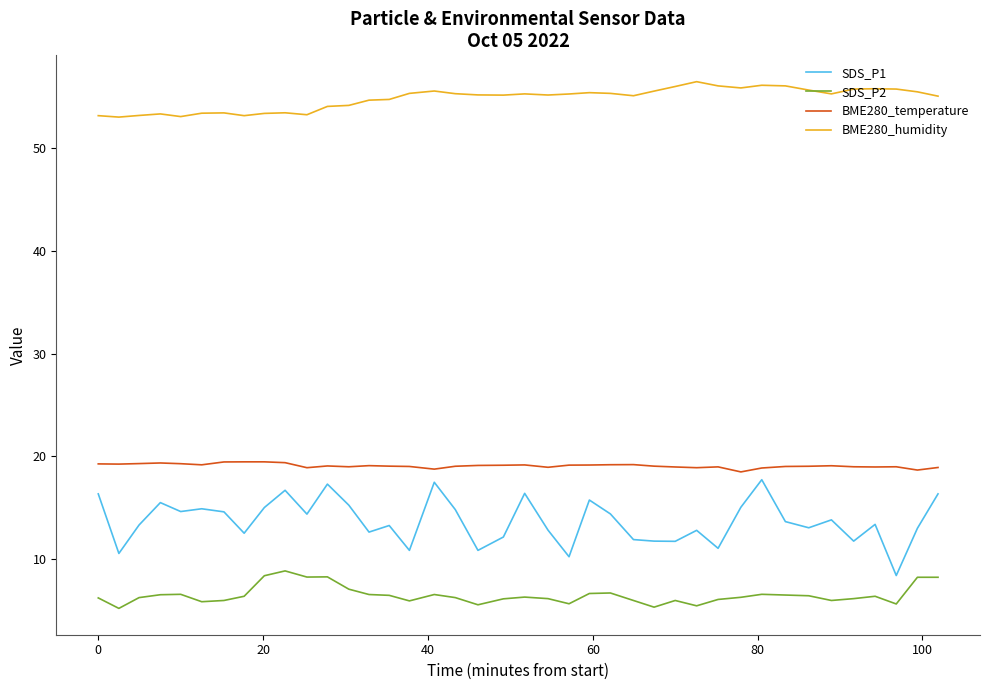

Which series has the largest range (max minus min)?

SDS_P1